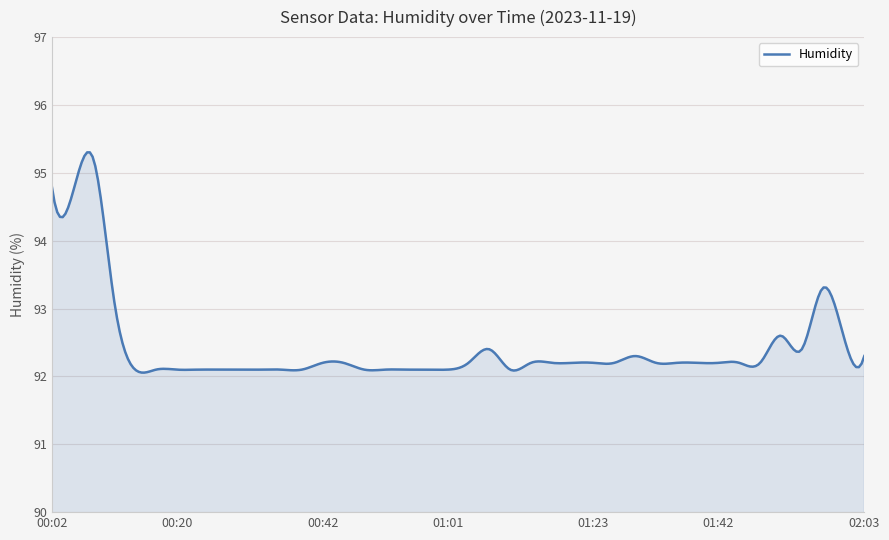

What is the maximum value shown in the chart?

95.3